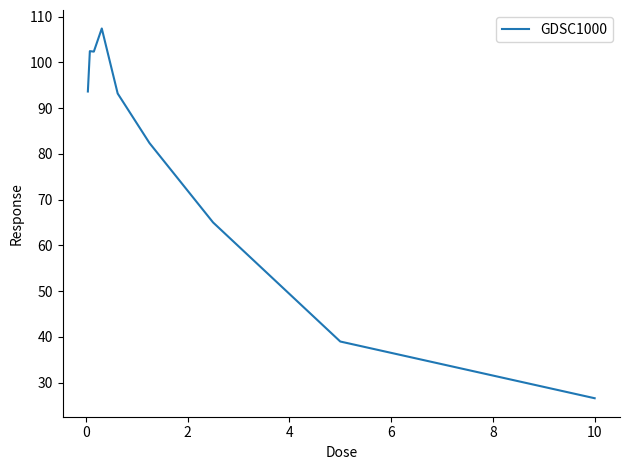

What is the sum of all values?

712.2